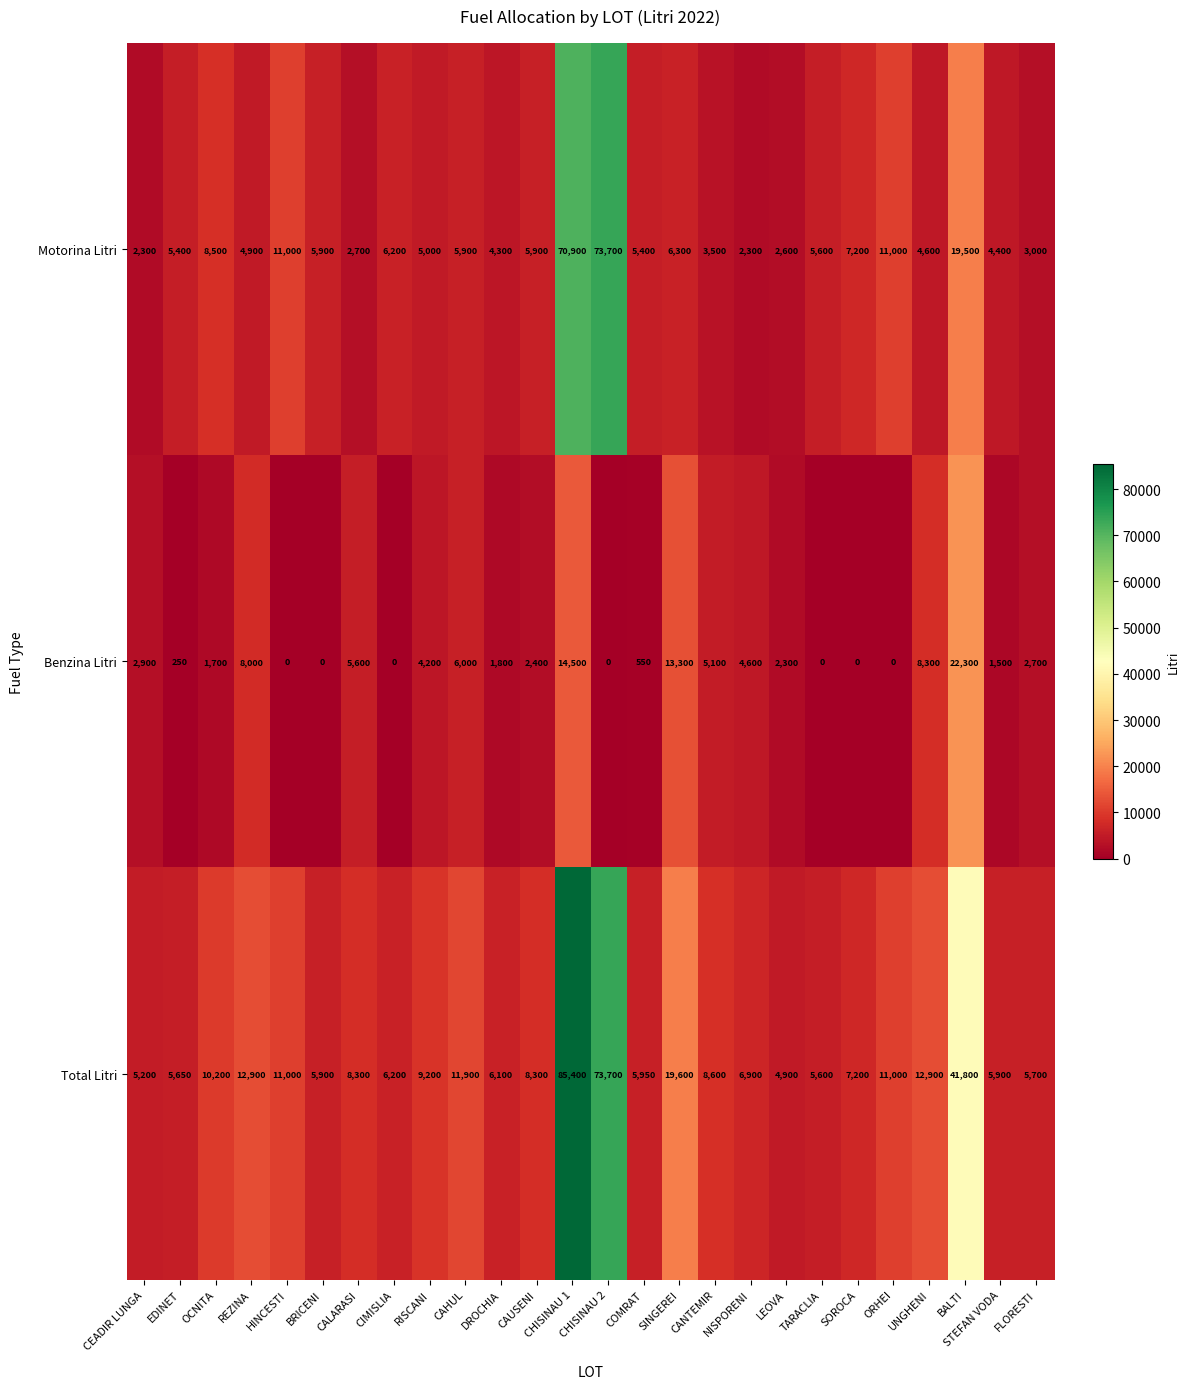

What is the difference between the maximum and second lowest values in the Motorina Litri series?

71400